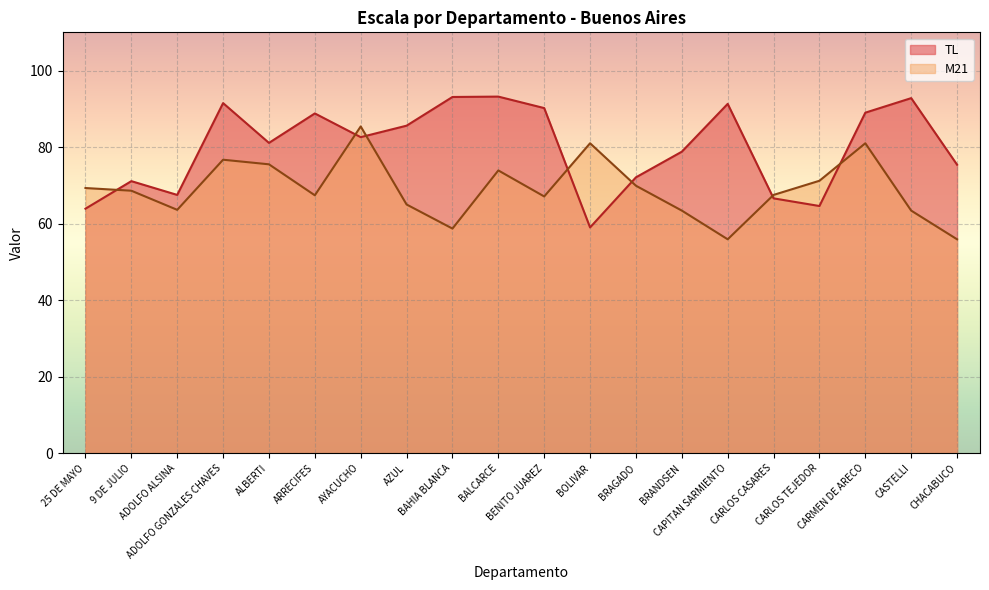

Is it true that M21 equals 114.9 at 9 DE JULIO?

False